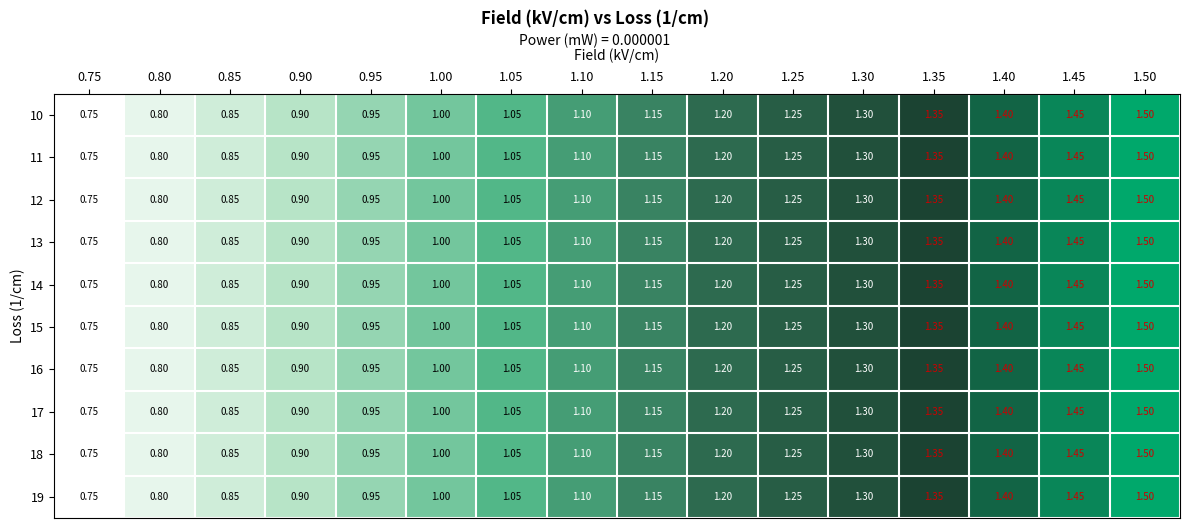

How many values in the 14 series are below 1?

5